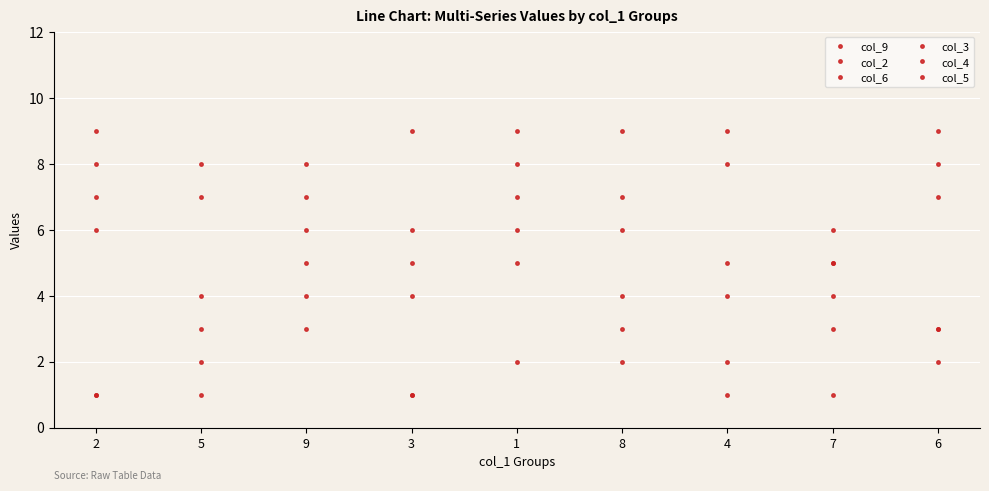

In col_3, how many points are higher than both neighbors (excluding endpoints)?

2